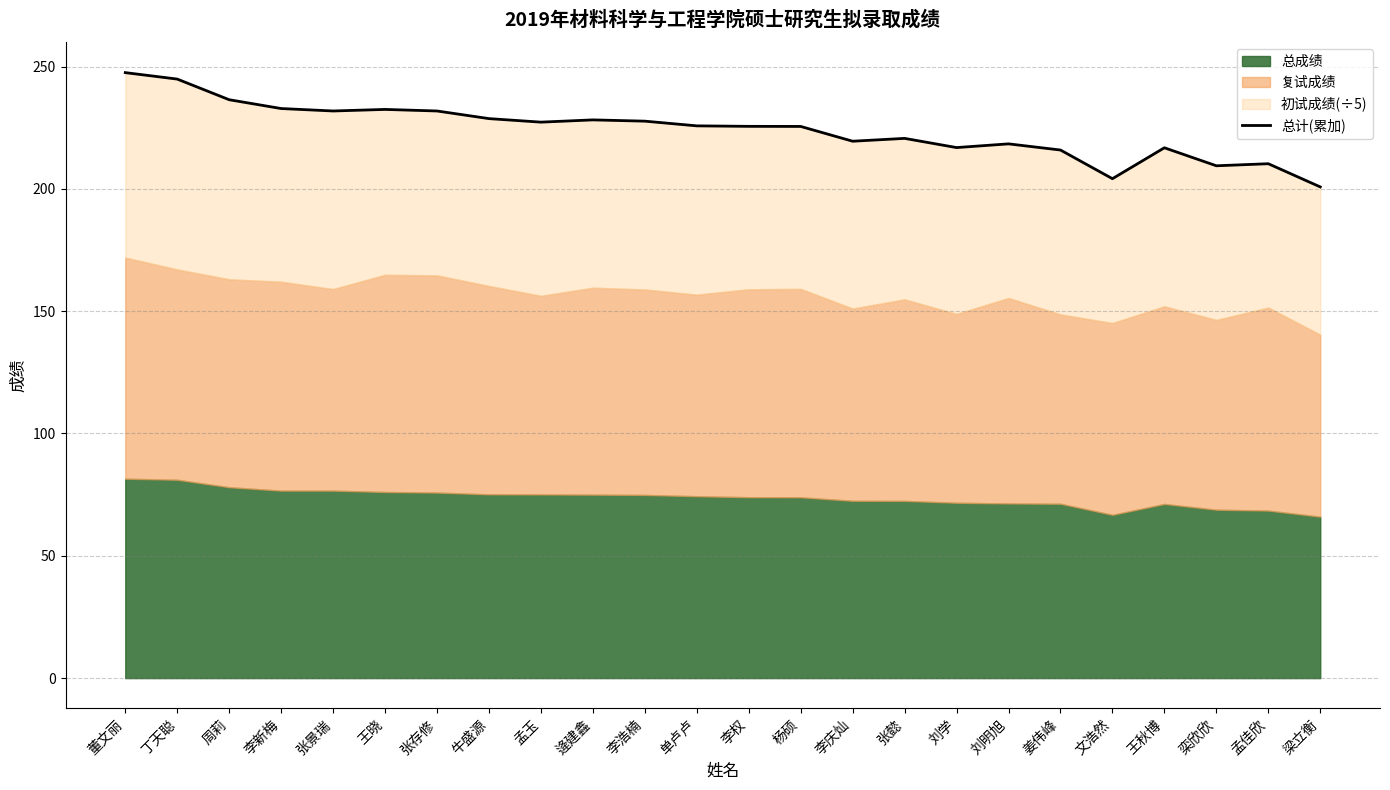

How many data points does each series have?

24